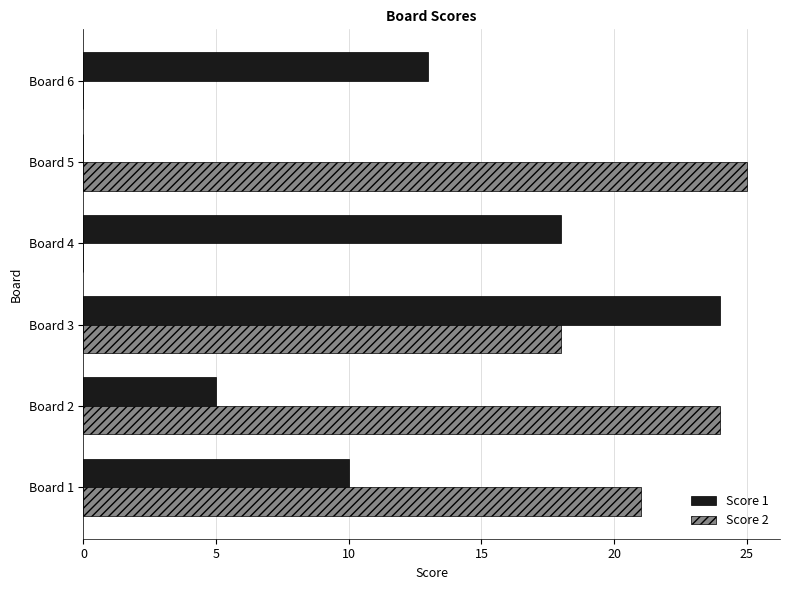

At which label is Score 2 closest to 12?

Board 3